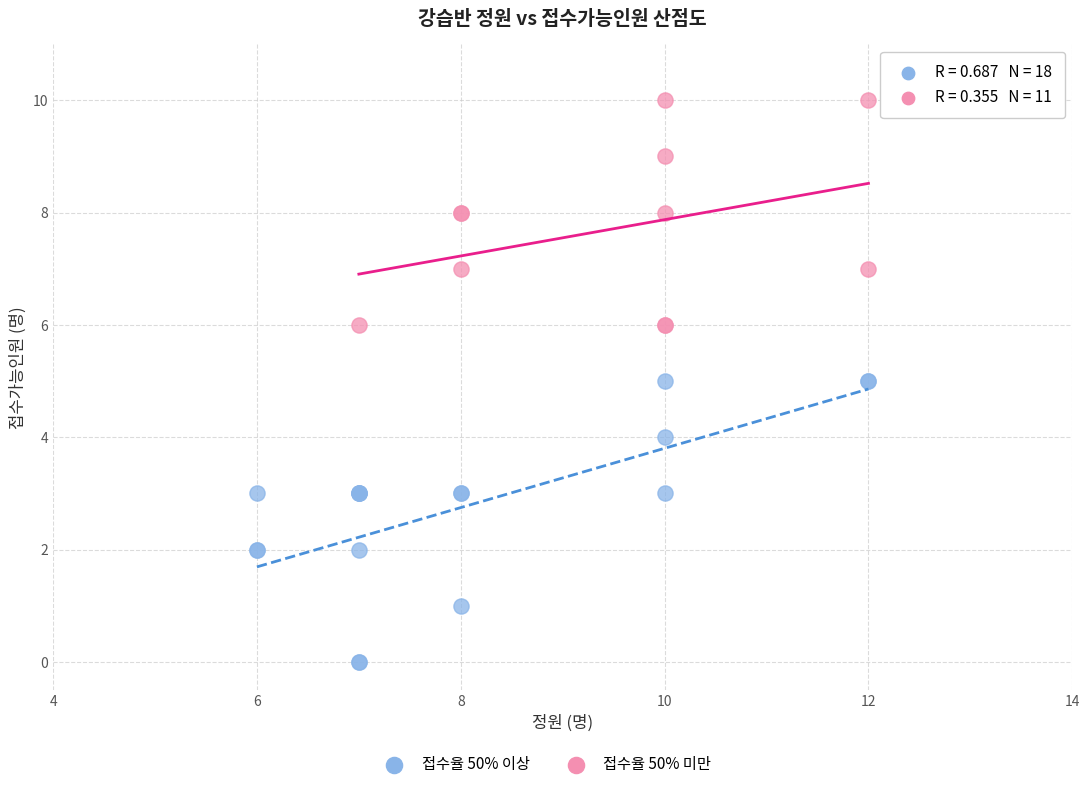

Which series reaches the maximum Y coordinate?

접수율 50% 미만